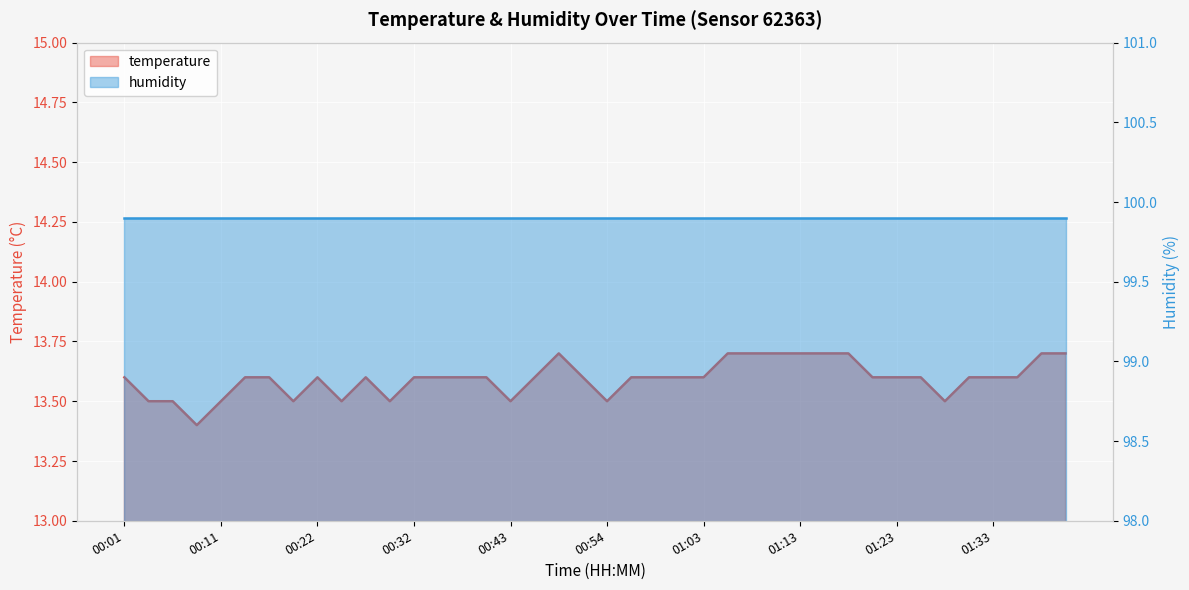

List the labels in order of value, smallest first.

00:09, 00:04, 00:06, 00:11, 00:19, 00:24, 00:30, 00:43, 00:54, 01:28, 00:01, 00:14, 00:16, 00:22, 00:27, 00:32, 00:35, 00:38, 00:41, 00:46, 00:51, 00:56, 00:59, 01:01, 01:03, 01:21, 01:23, 01:26, 01:31, 01:33, 01:35, 00:48, 01:06, 01:08, 01:11, 01:13, 01:16, 01:18, 01:38, 01:40